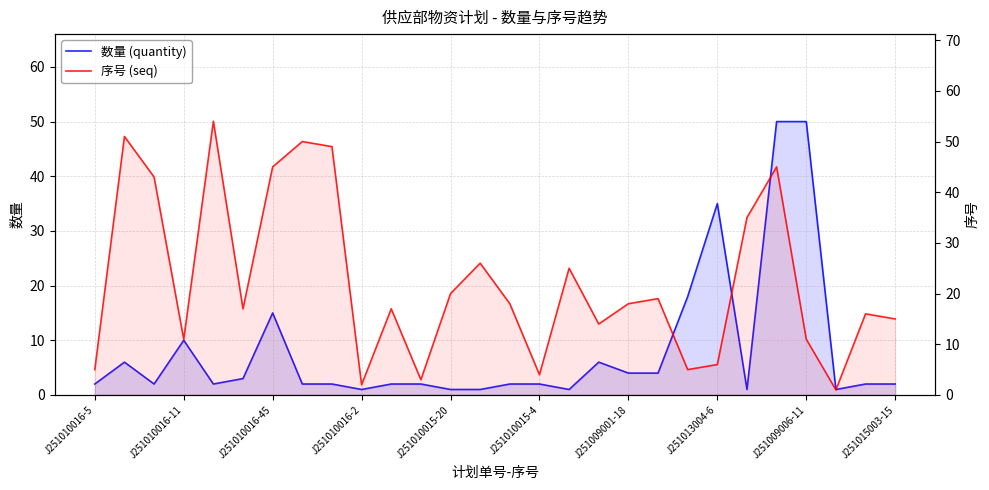

What are all the series names shown in the legend?

数量 (quantity), 序号 (seq)